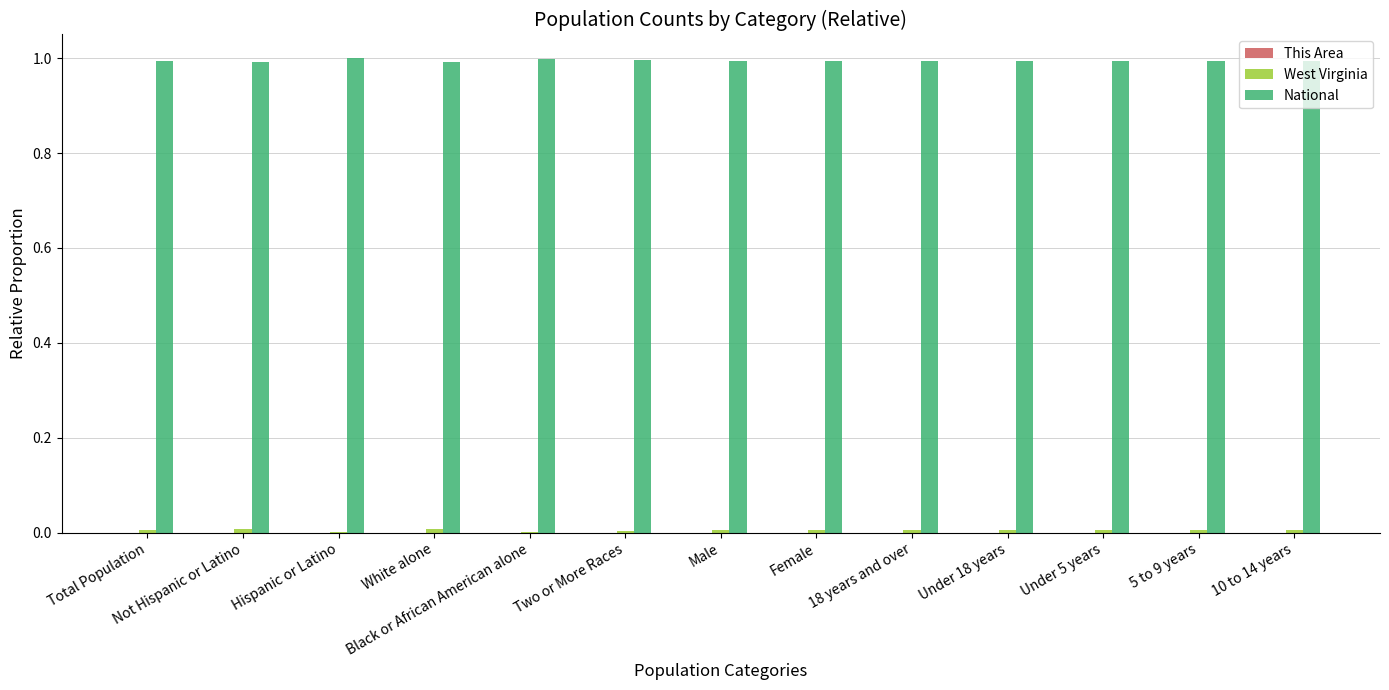

Which series has the largest total across all categories?

National